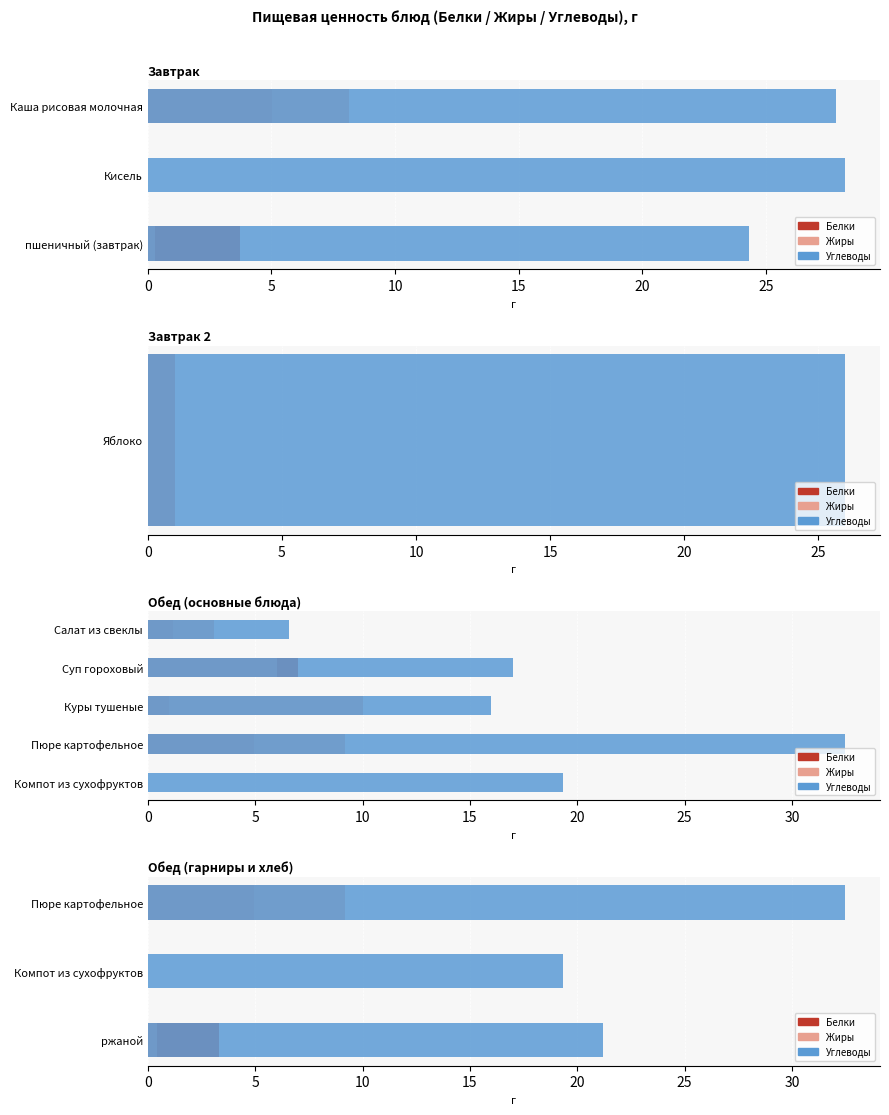

What is the sum of the Углеводы values at ржаной and Компот из сухофруктов?

40.6